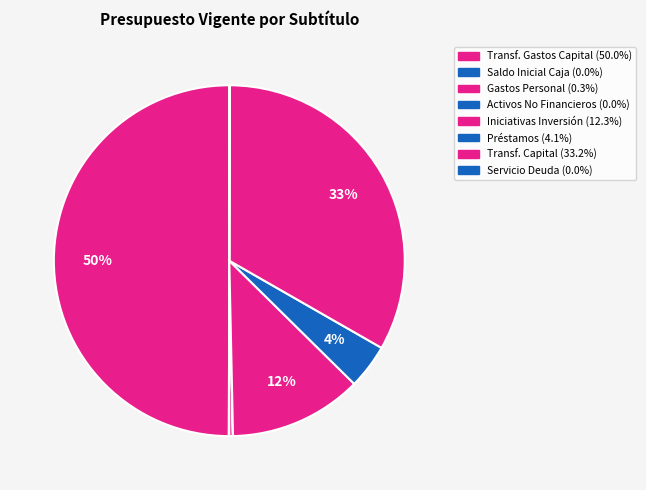

How many segments does this pie chart have?

8